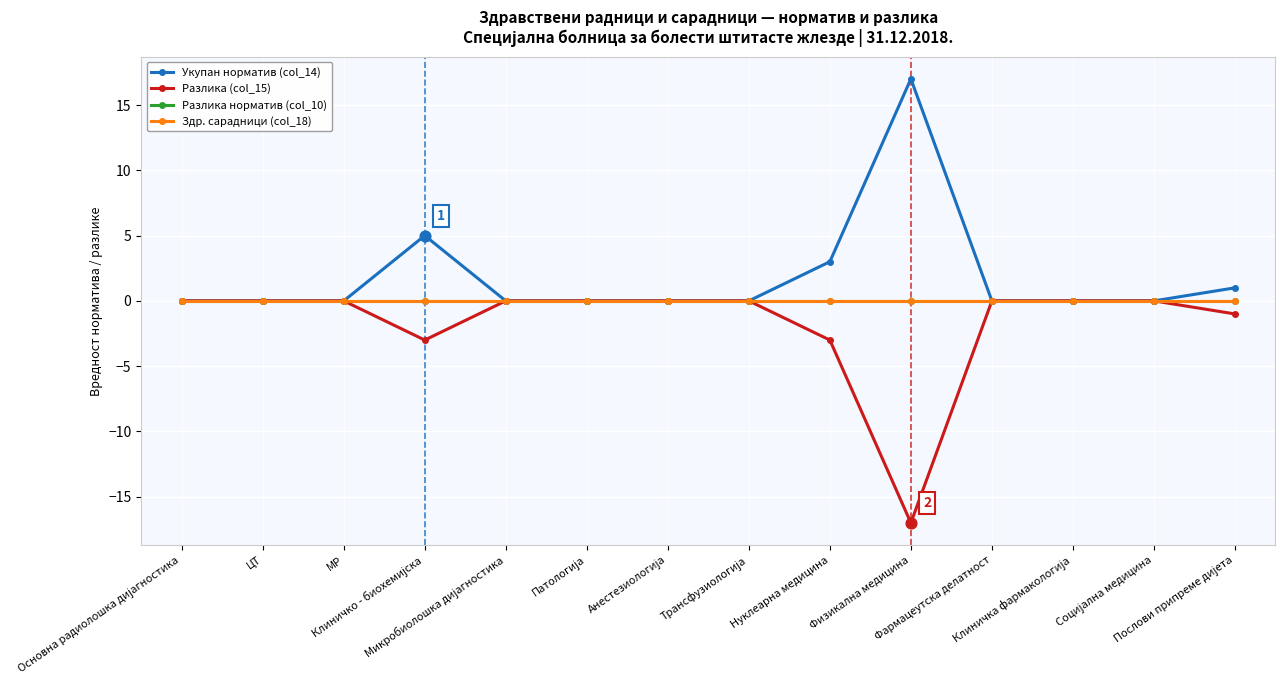

Does the chart have visible grid lines?

Yes